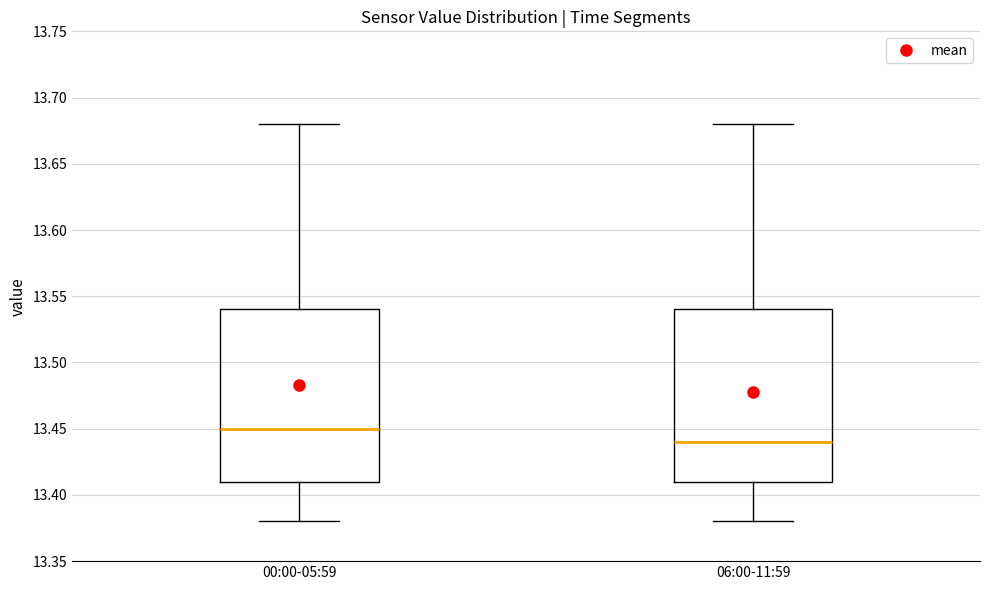

Reading left to right, transcribe this box plot: for each box, give where its median line is, the range the box spans, and where its two whiskers end, as read against the y-axis. The values are not printed on the chart, so give them approximately, as read against the axis.

00:00-05:59: median 13.45, box 13.41 to 13.54, whiskers 13.38 to 13.68
06:00-11:59: median 13.44, box 13.41 to 13.54, whiskers 13.38 to 13.68